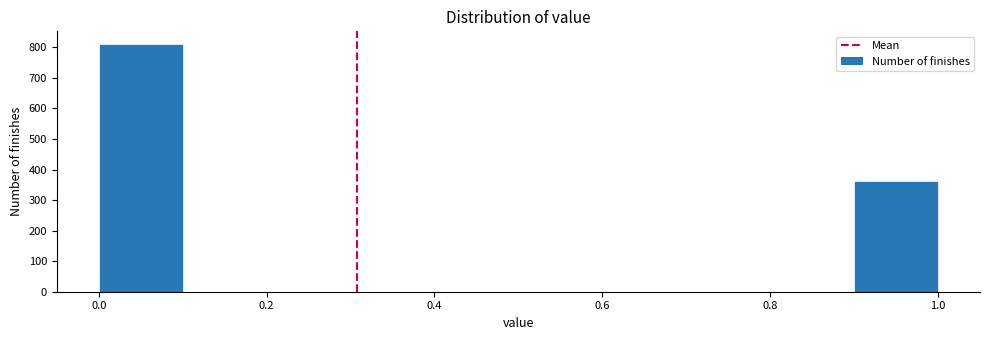

Reading left to right, transcribe this chart: for each bar, give the range it covers on the x-axis and its height. The values are not printed on the chart, so give them approximately, as read against the axis.

0.0 to 0.1: 810
0.1 to 0.2: 0
0.2 to 0.3: 0
0.3 to 0.4: 0
0.4 to 0.5: 0
0.5 to 0.6: 0
0.6 to 0.7: 0
0.7 to 0.8: 0
0.8 to 0.9: 0
0.9 to 1.0: 360